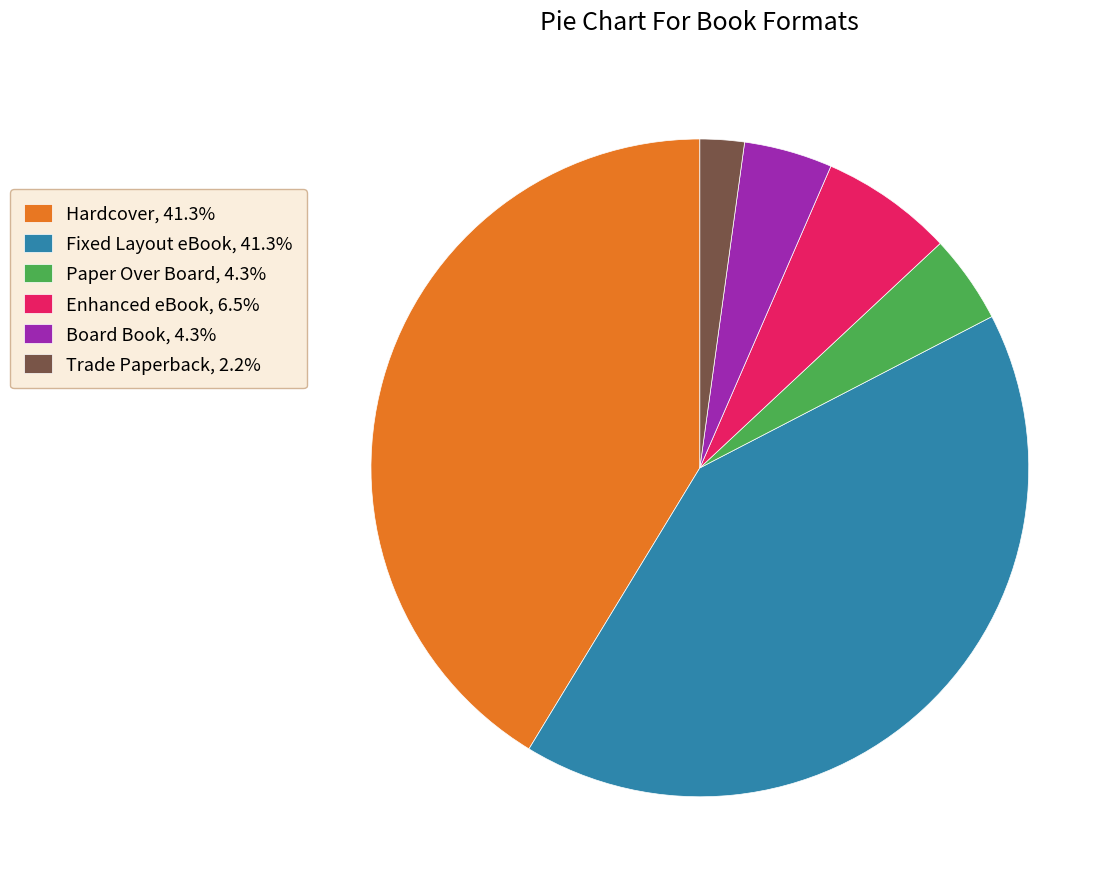

Which has a higher value, Trade Paperback or Board Book?

Board Book